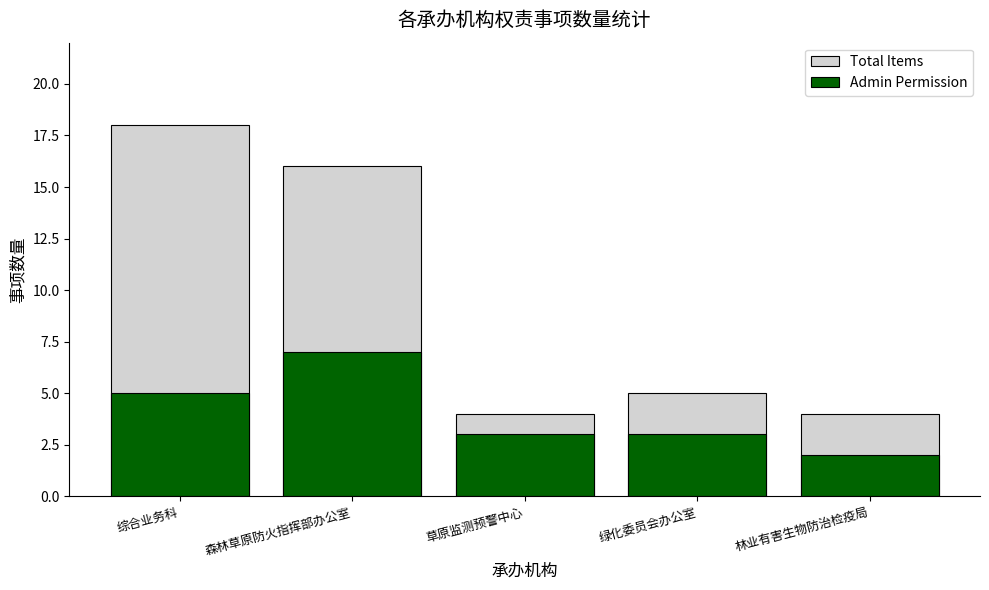

What value does the Admin Permission series have at 草原监测预警中心?

3